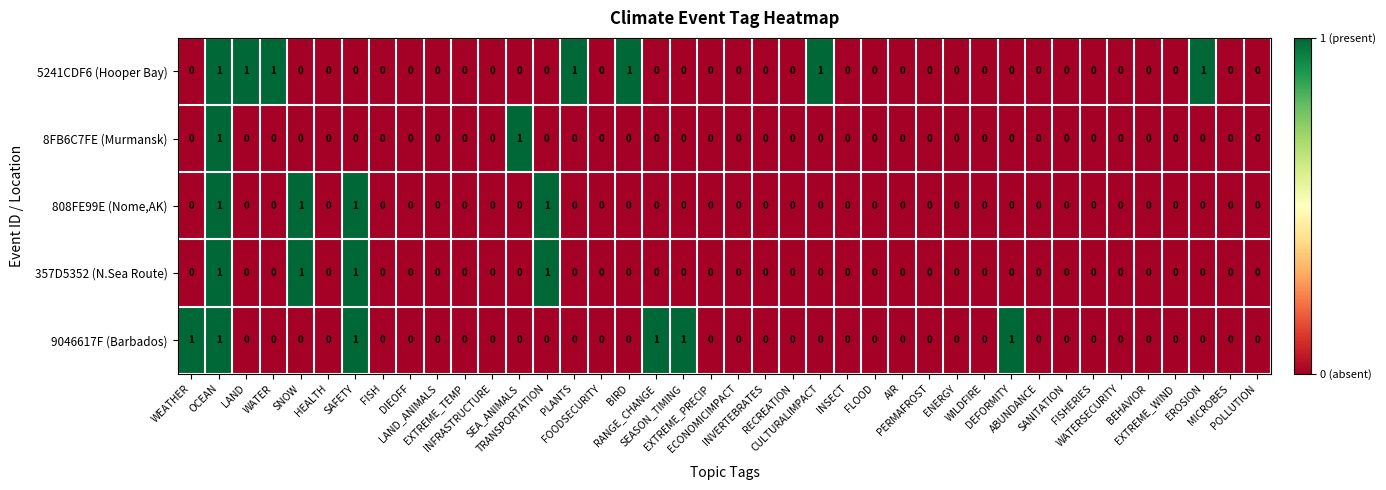

Which series has the largest total across all categories?

5241CDF6 (Hooper Bay)